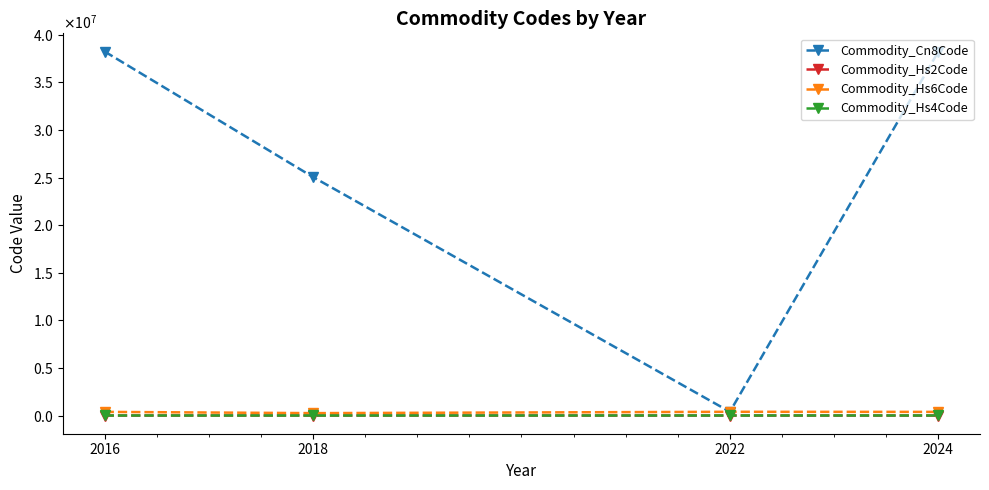

True or false: Commodity_Cn8Code has more than 2 interior local peaks.

False